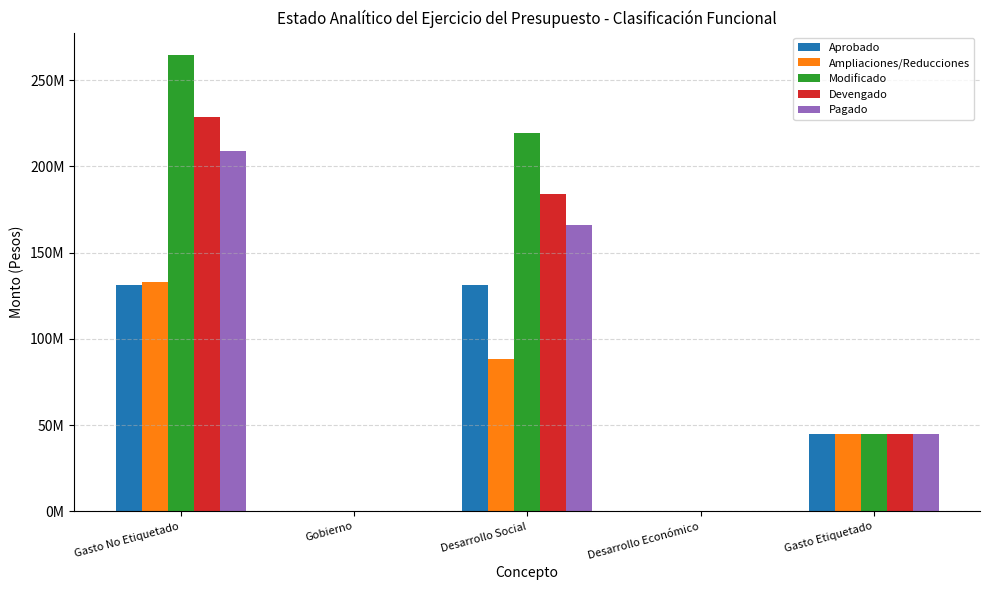

What position from the right is Gobierno?

4